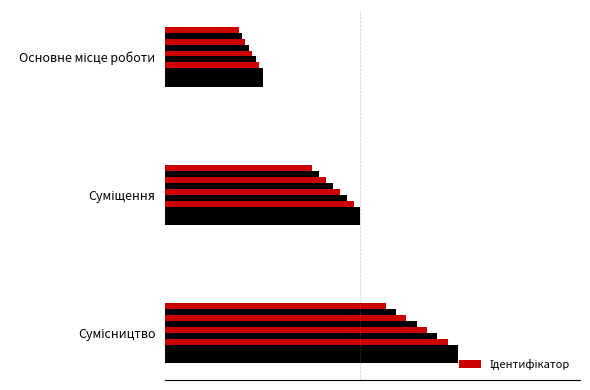

List the labels in order of value, smallest first.

Основне місце роботи, Суміщення, Сумісництво